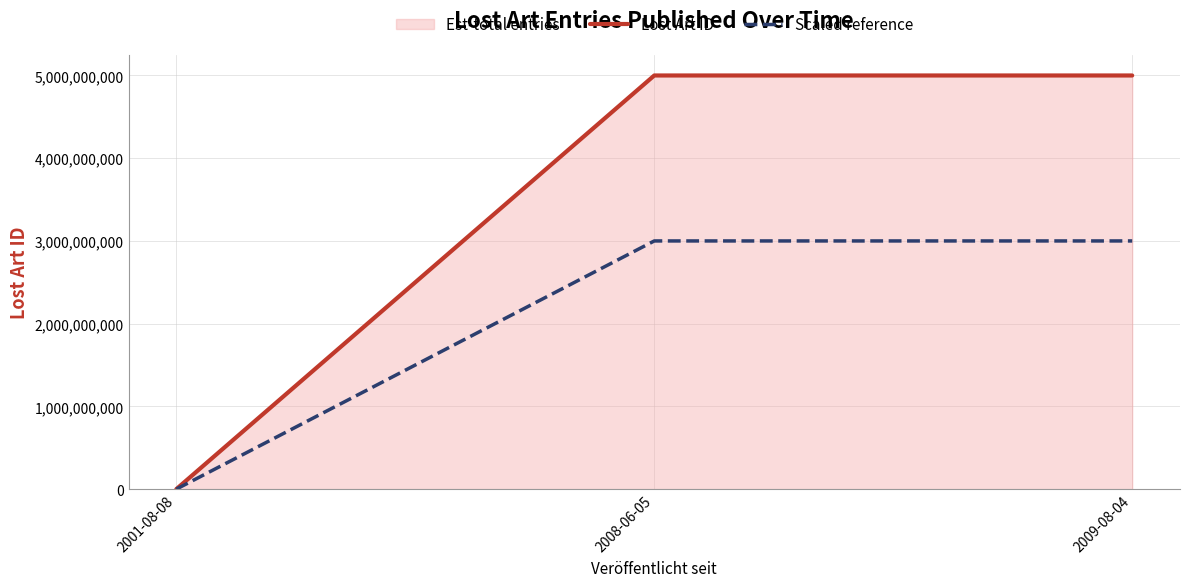

What is the smallest value displayed?

136419.0